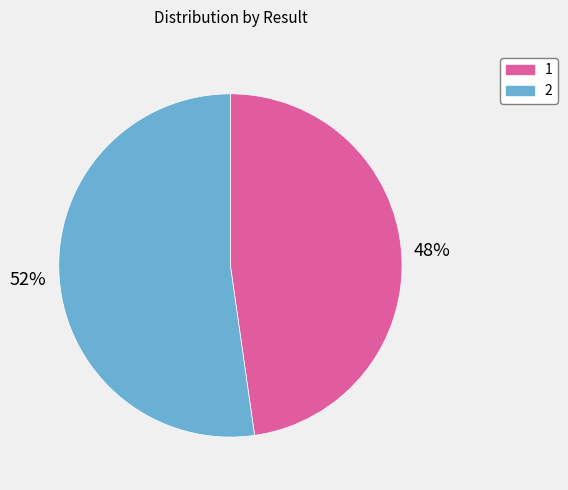

Approximately how many times larger is the value at 1 compared to 2?

0.9